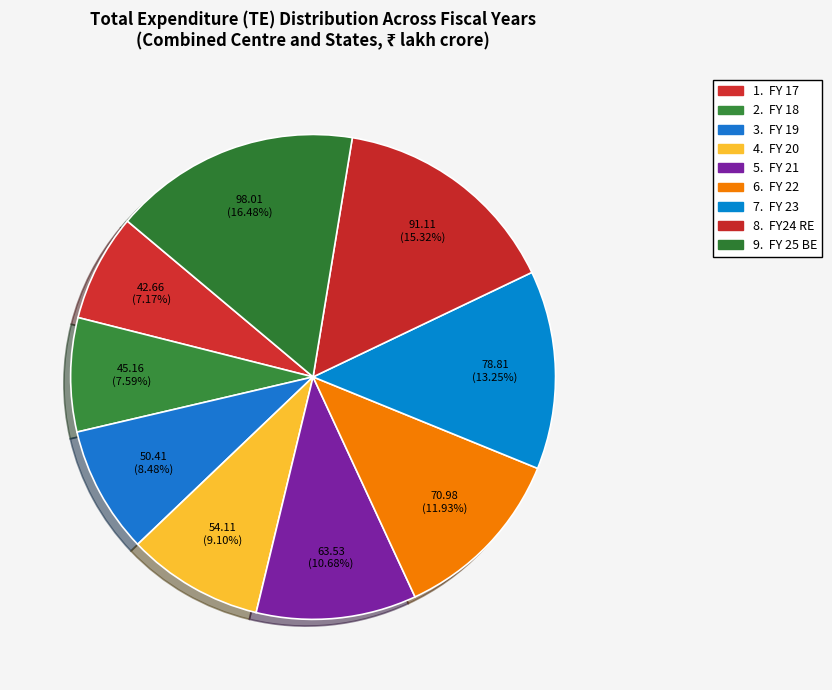

Count the number of slices in the pie.

9